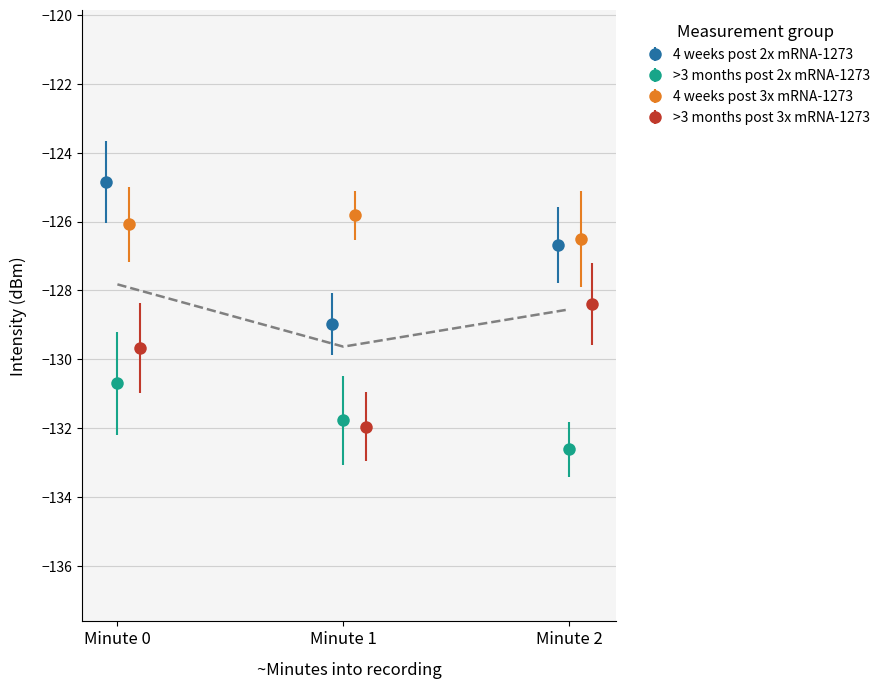

What is the value of the >3 months post 3x mRNA-1273 point at the 3rd from the left?

-128.4